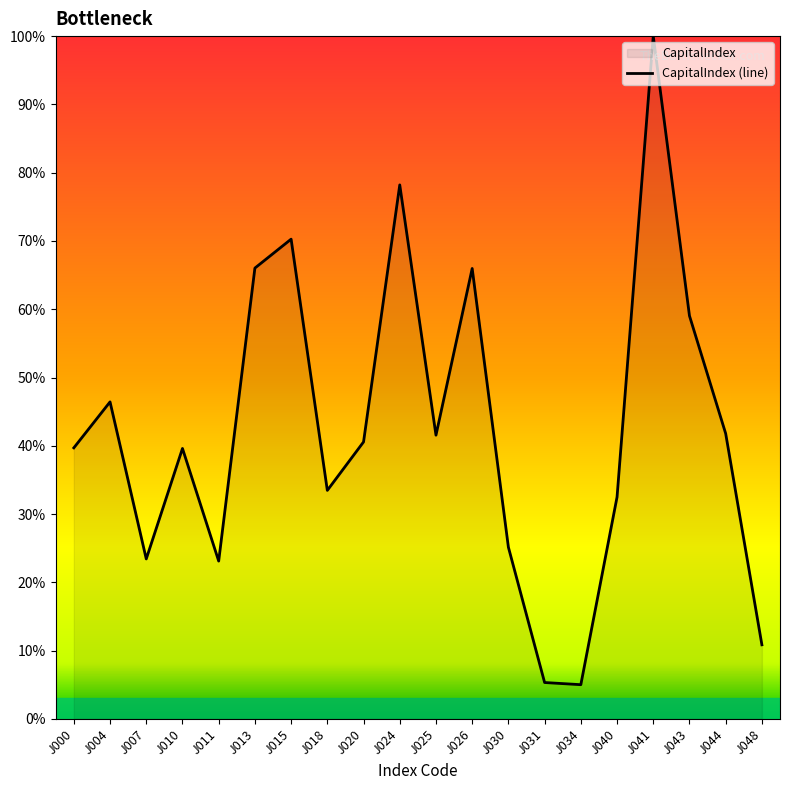

Which has a higher value, J030 or J041?

J041